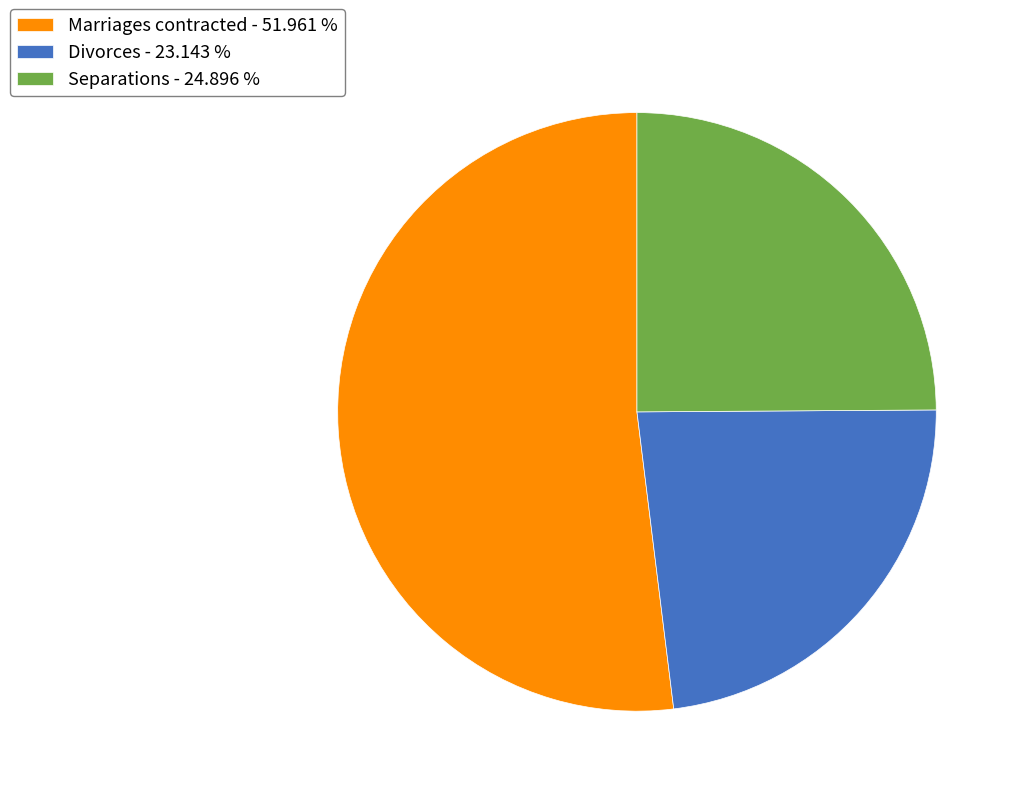

Between Marriages contracted - 51.961 % and Separations - 24.896 %, which is larger?

Marriages contracted - 51.961 %